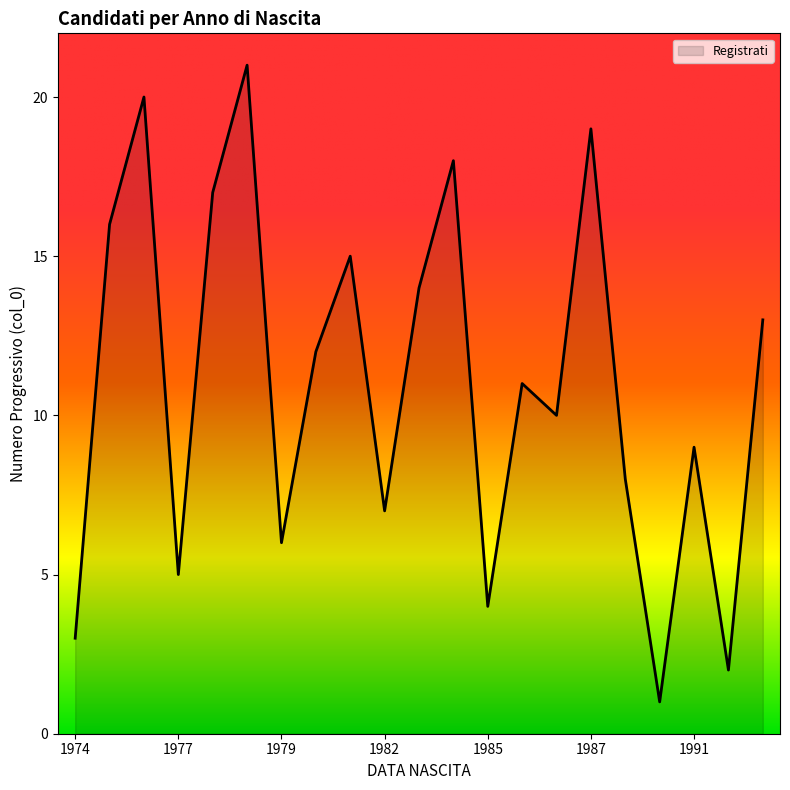

What is the difference between the maximum and minimum values?

20